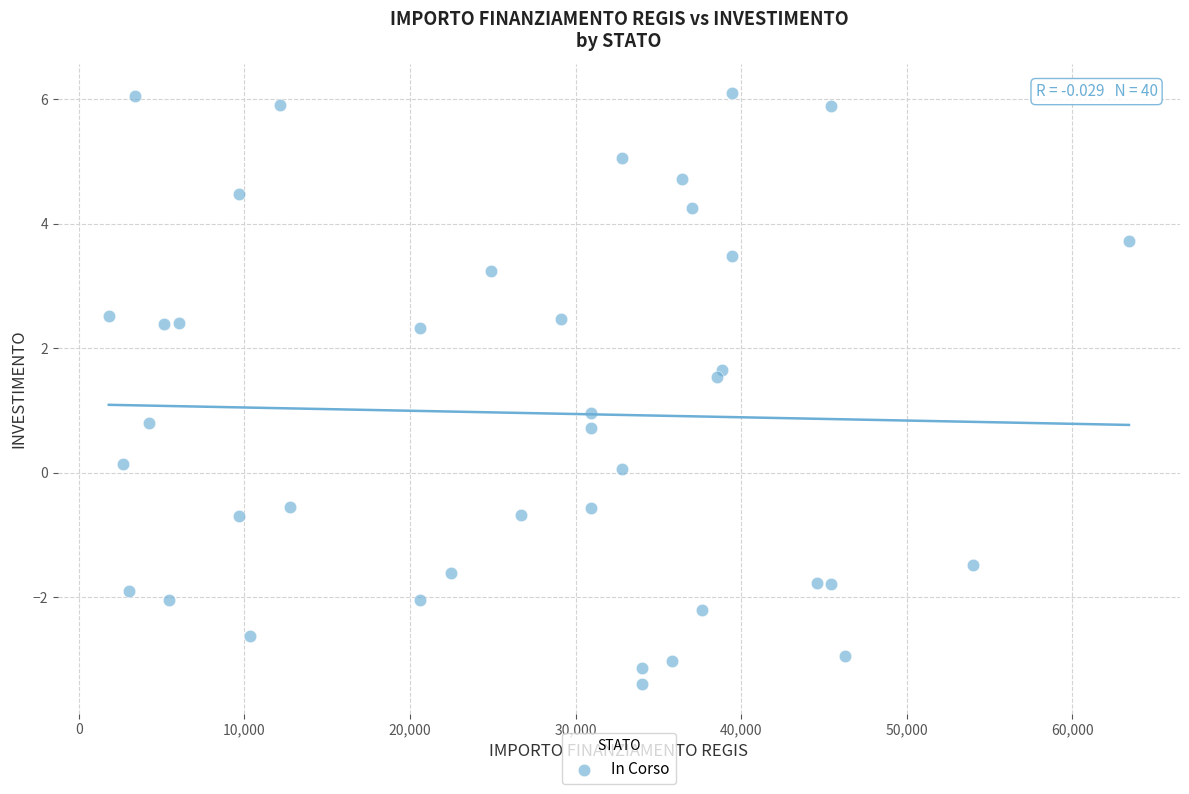

What is the range of X values (max minus min)?

61597.0